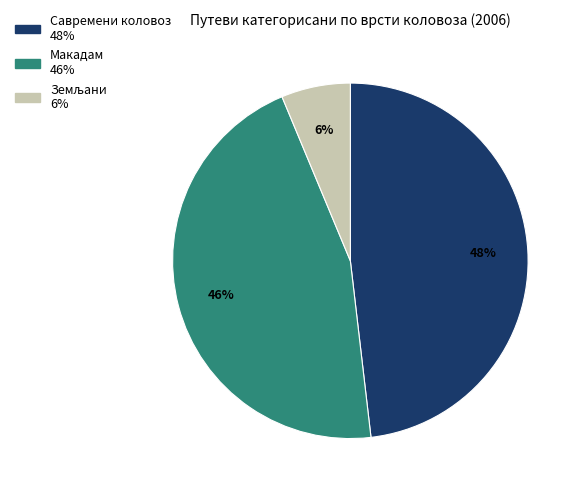

Do Савремени коловоз and Макадам together represent more than half of the pie?

Yes